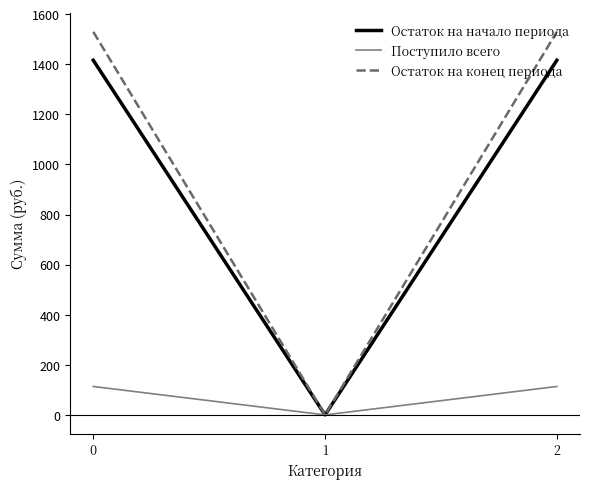

Is the value of Остаток на конец периода at 2 greater than the value of Поступило всего at 2?

Yes